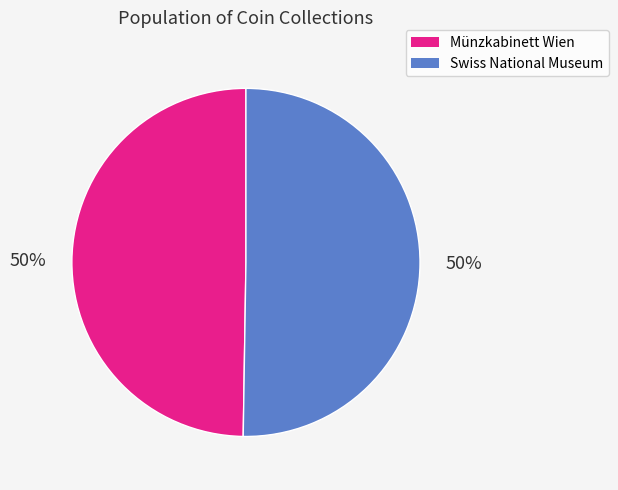

Combined, do Münzkabinett Wien and Swiss National Museum account for over 50%?

Yes